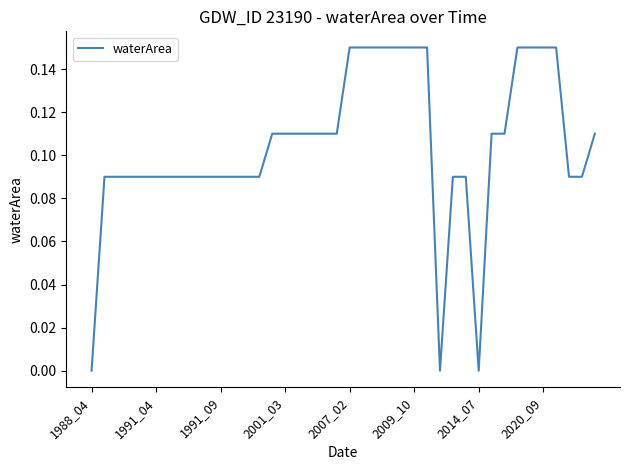

How many interior local valleys (lower than both neighbors) does the data have?

2